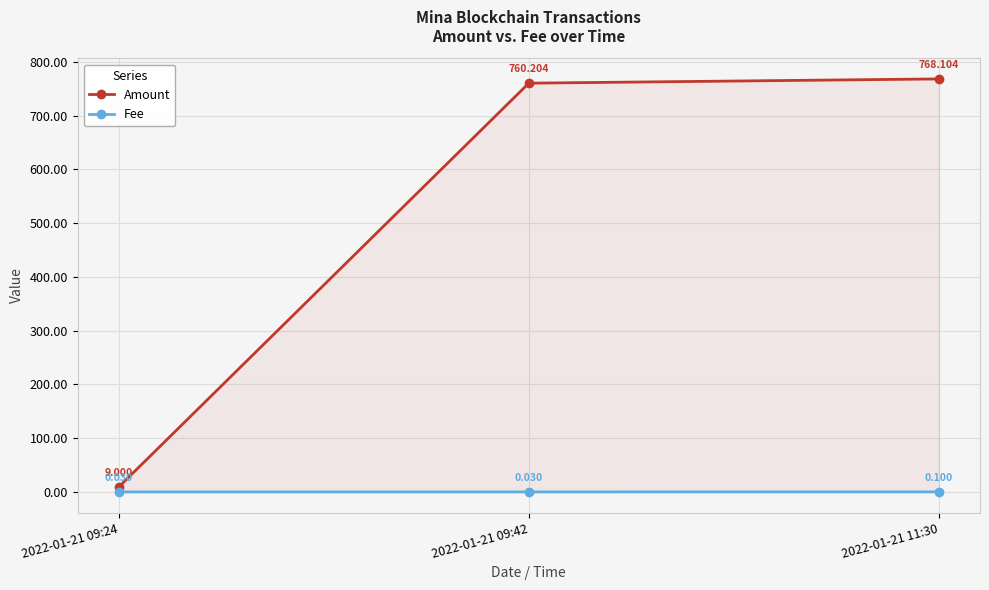

What is the difference between the maximum and minimum values in the Amount series?

759.1